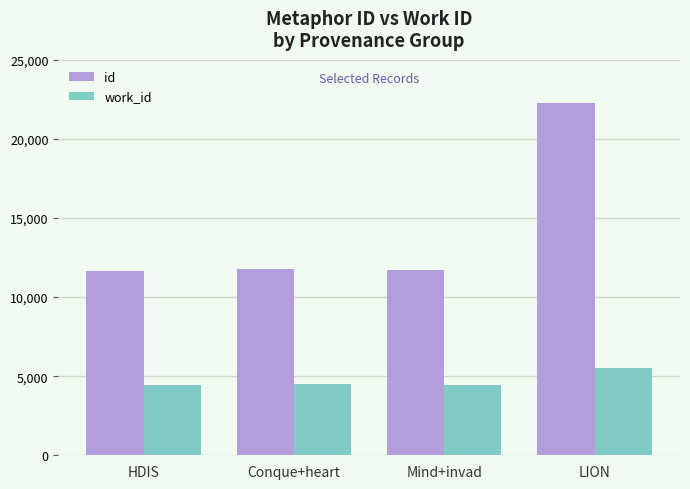

Rank the series at HDIS from highest to lowest value.

id, work_id